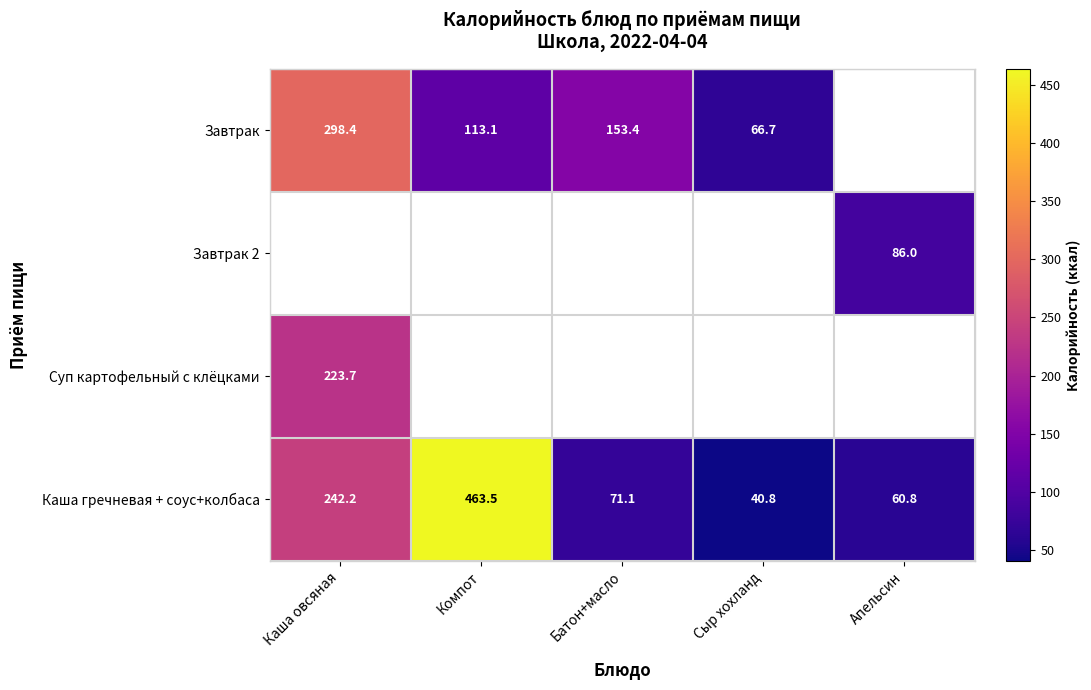

Which has a higher value, Каша овсяная or Компот?

Каша овсяная